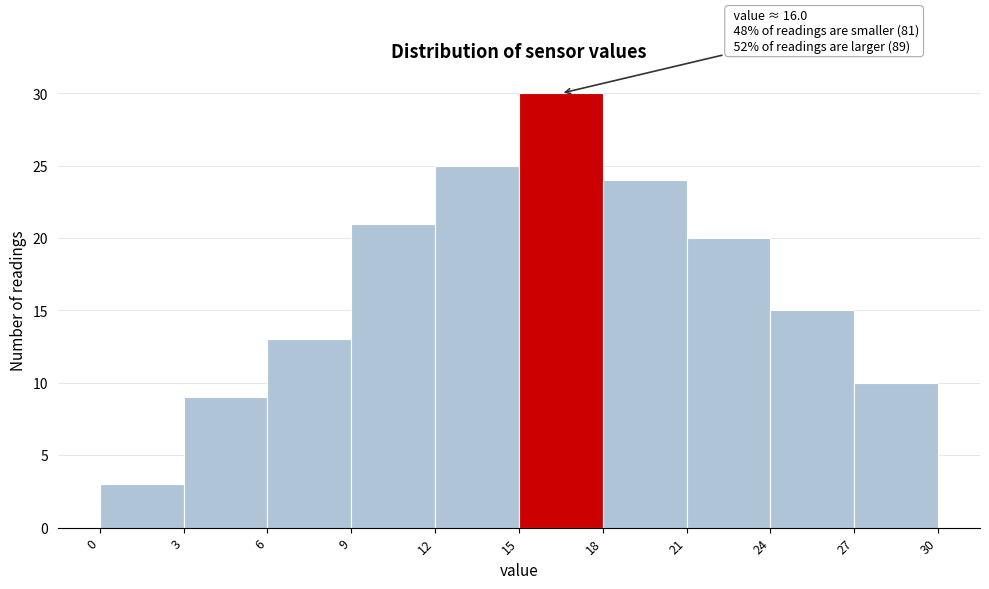

Which range on the x-axis has the tallest bar?

15 to 18